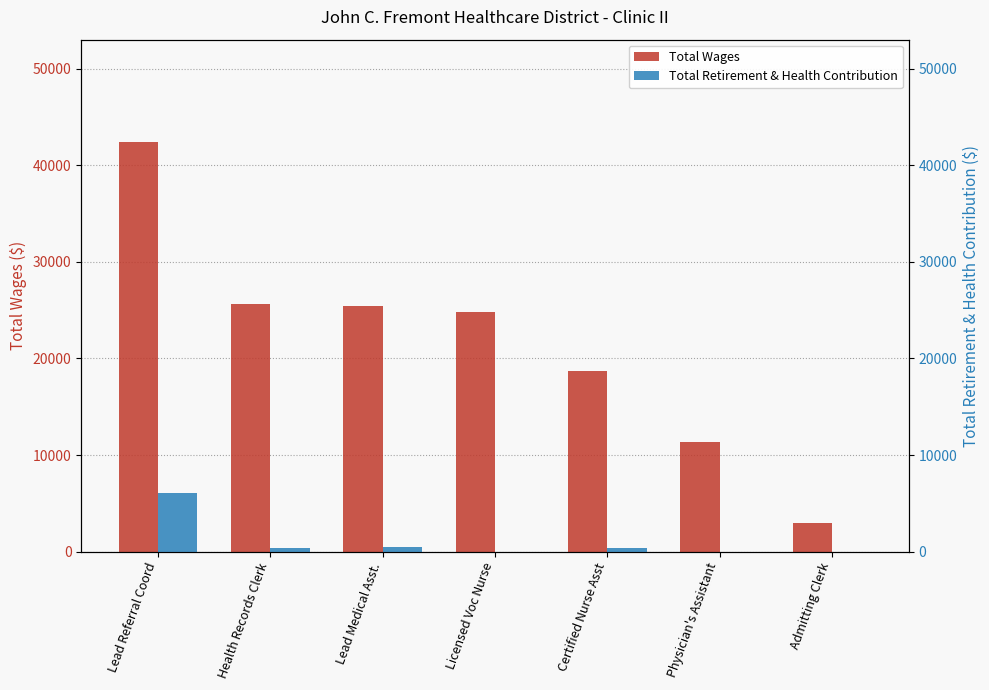

Reading left to right, transcribe all the data shown in this chart.

Total Wages: 42399	25665	25471	24762	18697	11303	3015
Total Retirement & Health Contribution: 6123	345	502	0	345	0	0